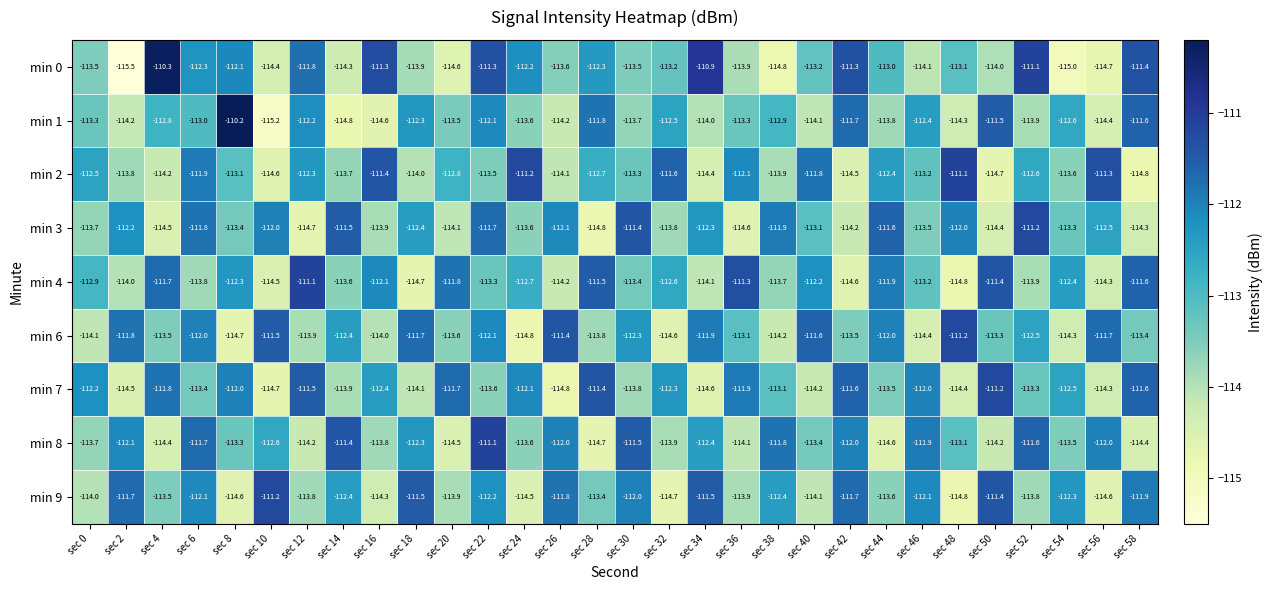

At which category does the chart reach its minimum across all series?

sec 2